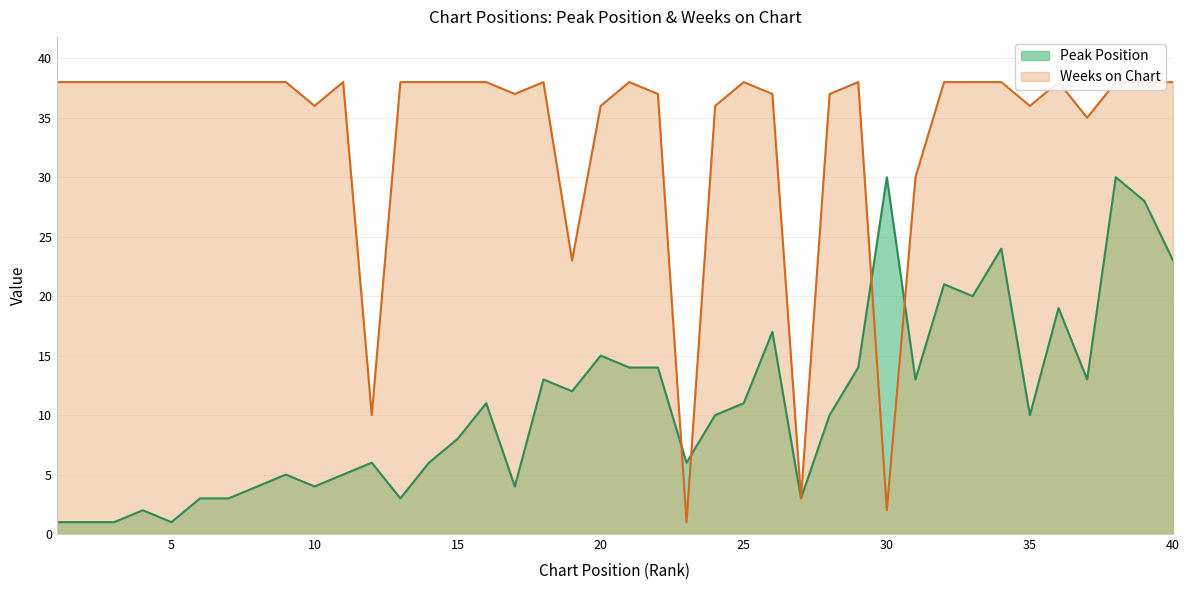

True or false: Weeks on Chart has a value of 38 at 13.

True